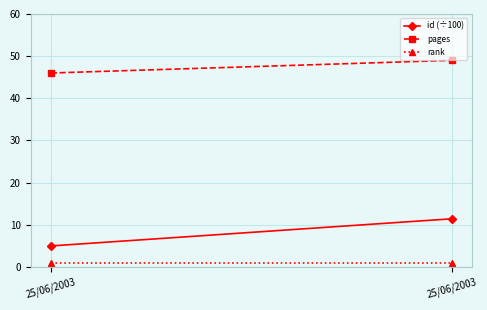

What is the sum of the rank values at 25/06/2003 and 25/06/2003?

2.0